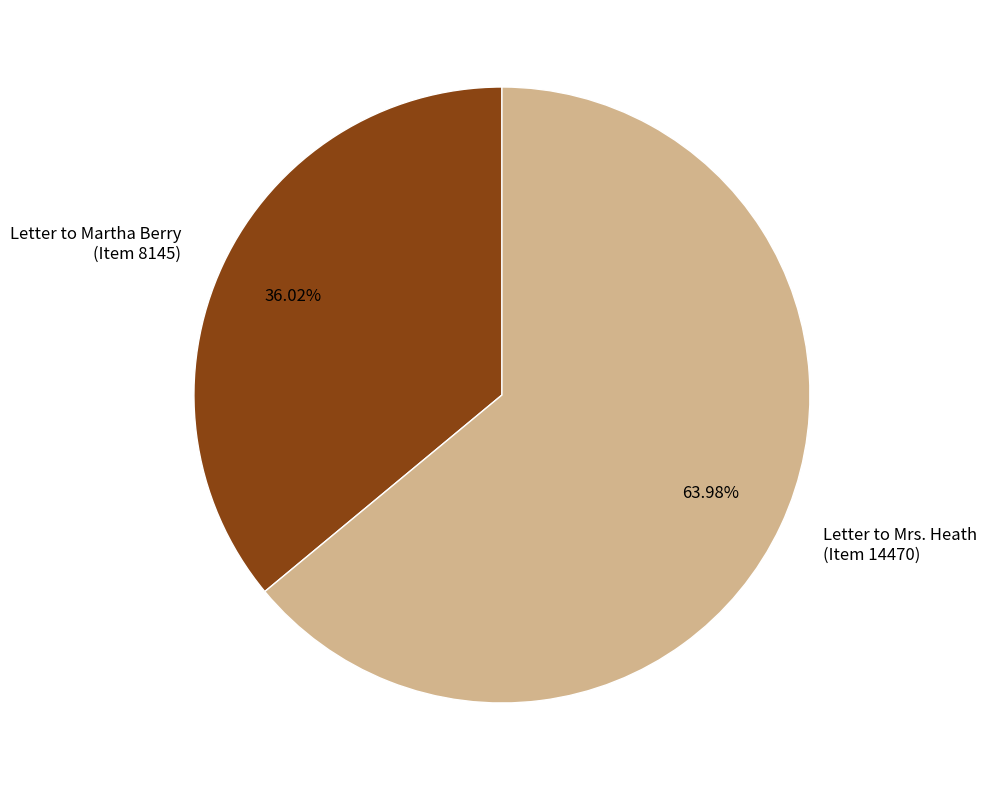

What is the ratio of the value at Letter to Mrs. Heath (Item 14470) to the value at Letter to Martha Berry (Item 8145)?

1.8